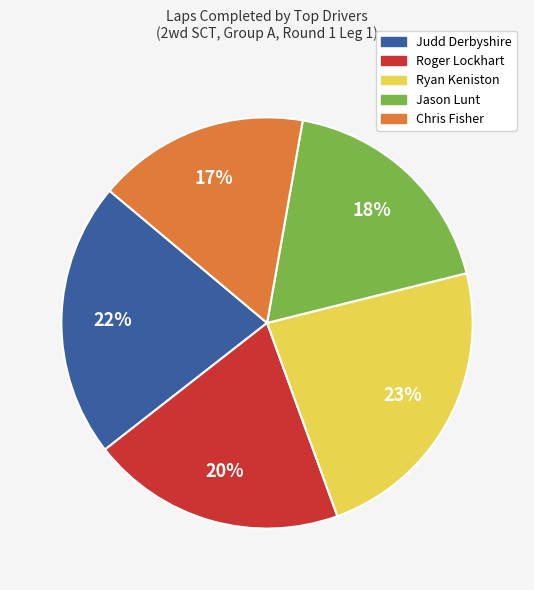

Do Chris Fisher and Roger Lockhart together represent more than half of the pie?

No